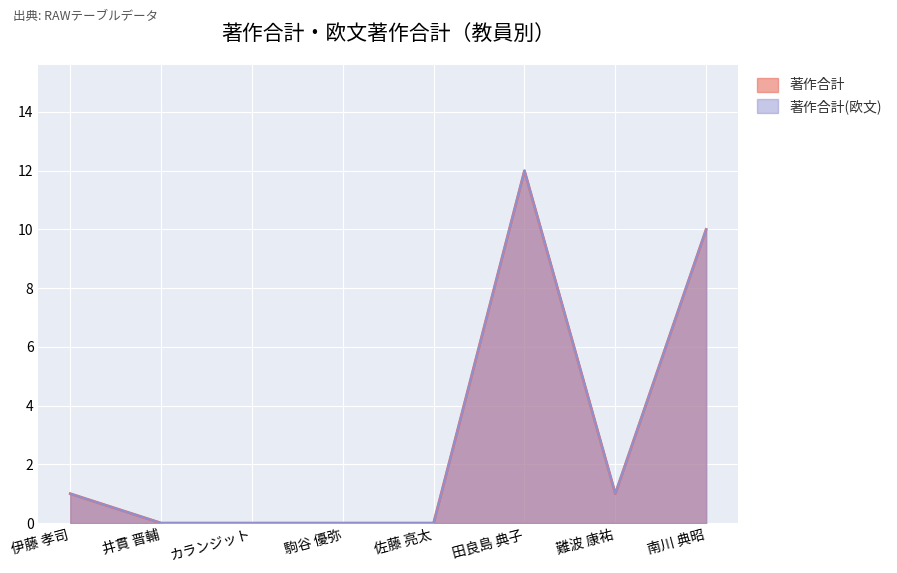

True or false: 著作合計(欧文) and 著作合計 cross at least once.

False